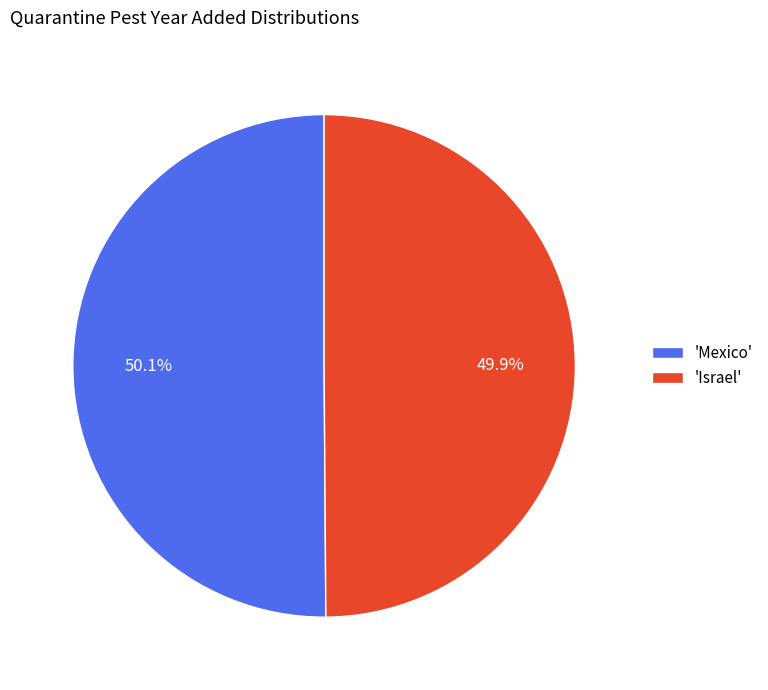

What is the ratio of the value at 'Israel' to the value at 'Mexico'?

1.0